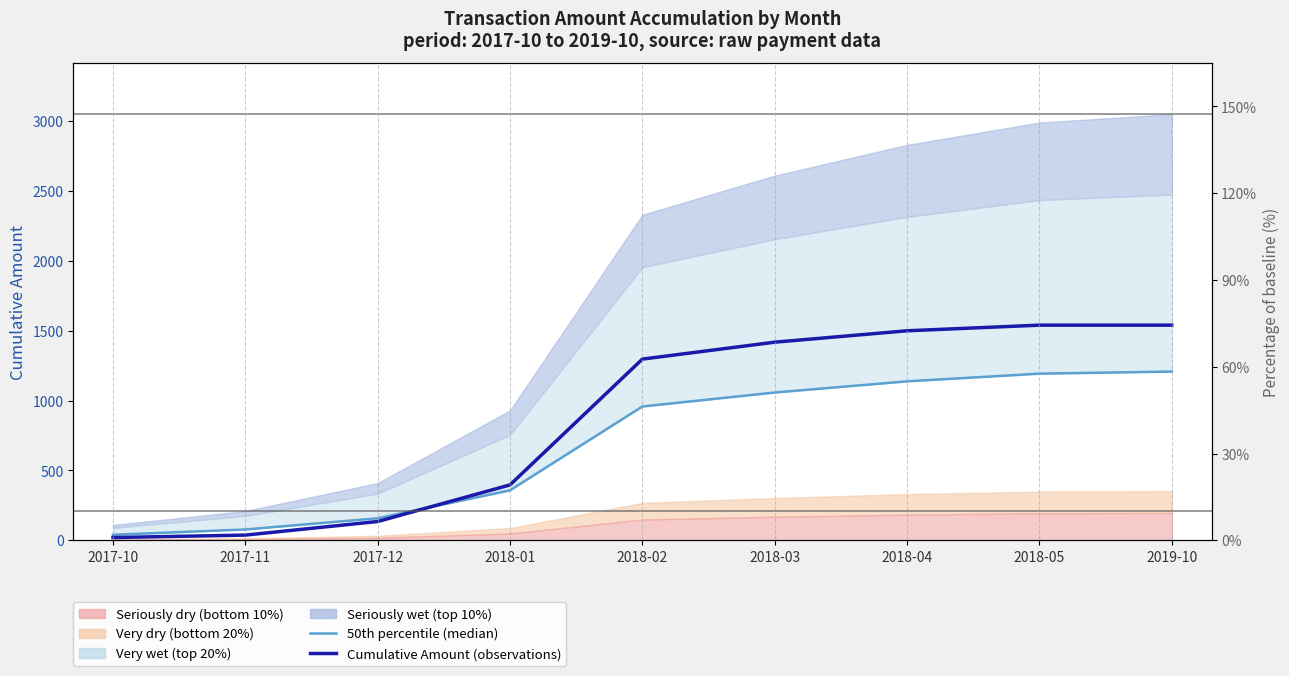

Is the value of 50th percentile (median) at 2019-10 greater than the value of Cumulative Amount (observations) at 2019-10?

No